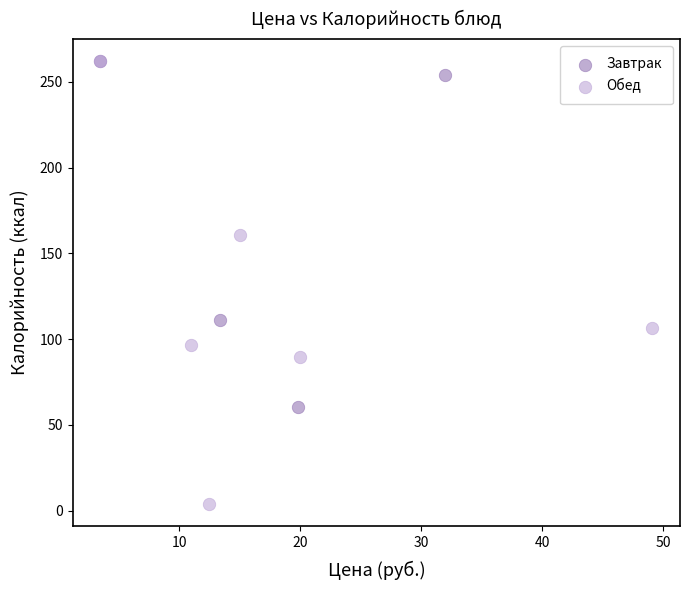

Which series has the largest Y range (max minus min)?

Обед